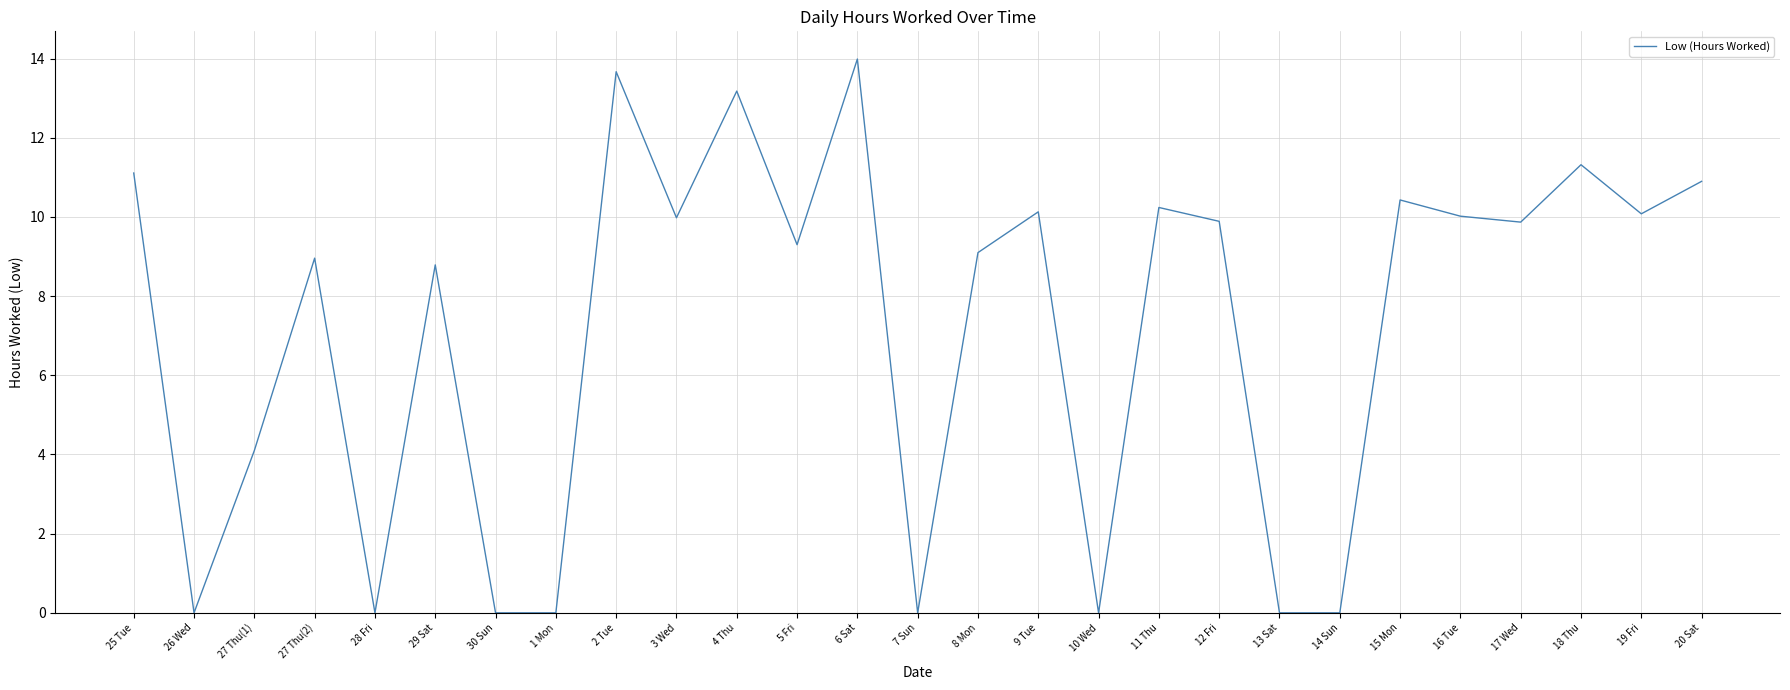

Which label corresponds to the largest value in the chart?

6 Sat